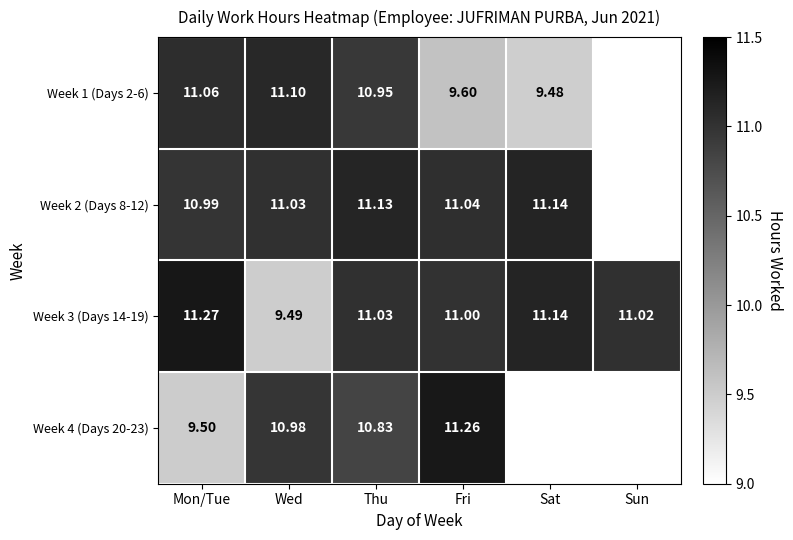

True or false: Week 3 (Days 14-19) has a value of 6.9 at Mon/Tue.

False